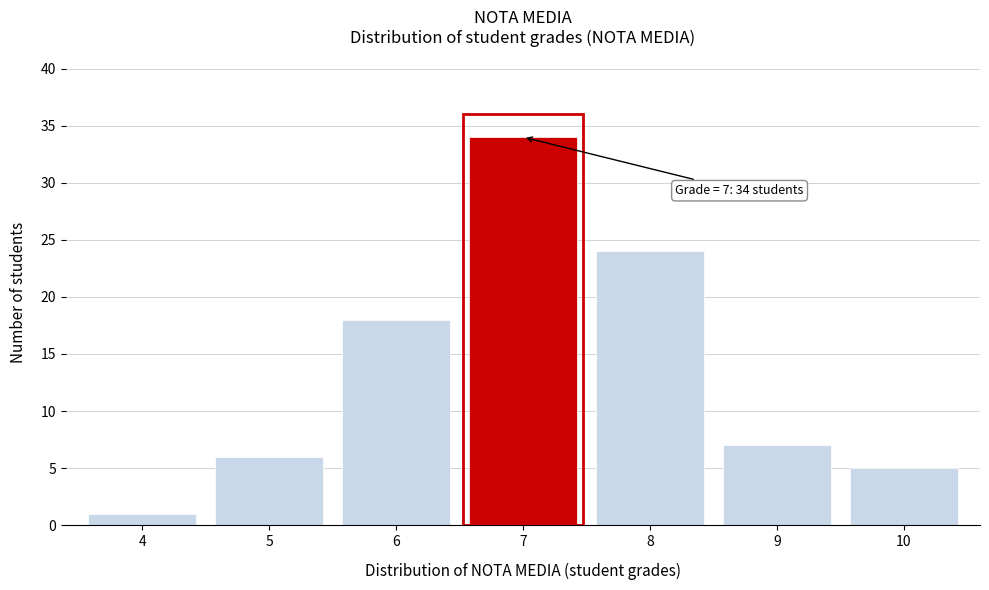

Reading left to right, what are all the values shown in this chart?

4=1	5=6	6=18	7=34	8=24	9=7	10=5